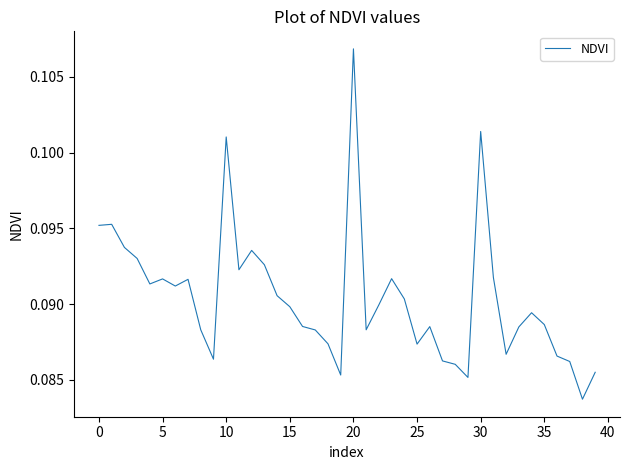

At which category does the chart reach its peak across all series?

20